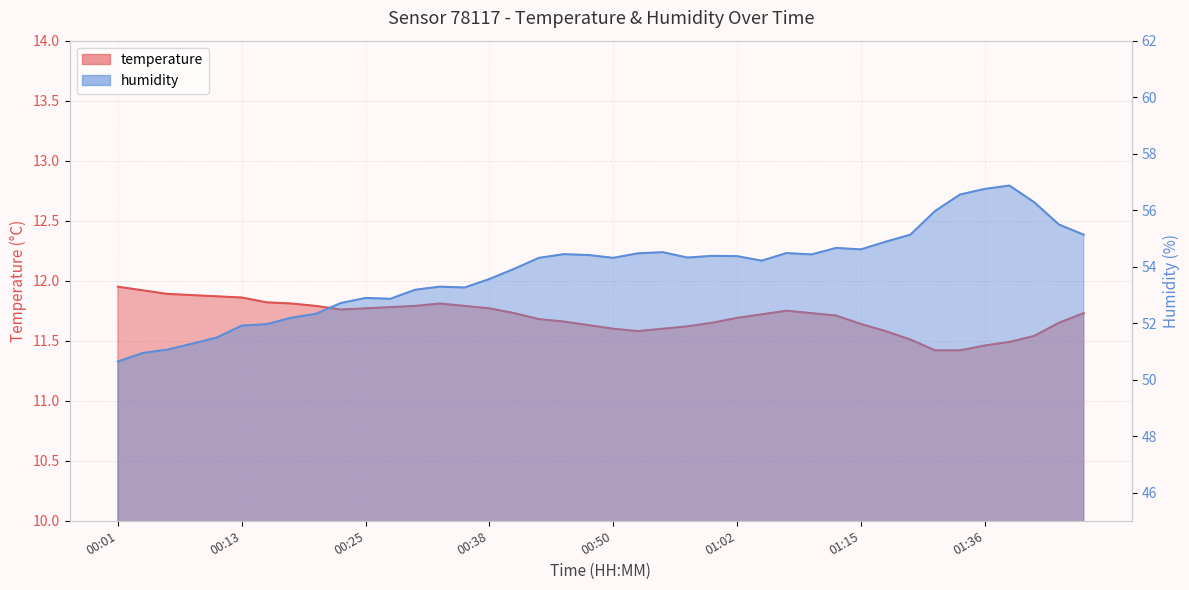

Rank the series by their average value, from lowest to highest.

temperature, humidity